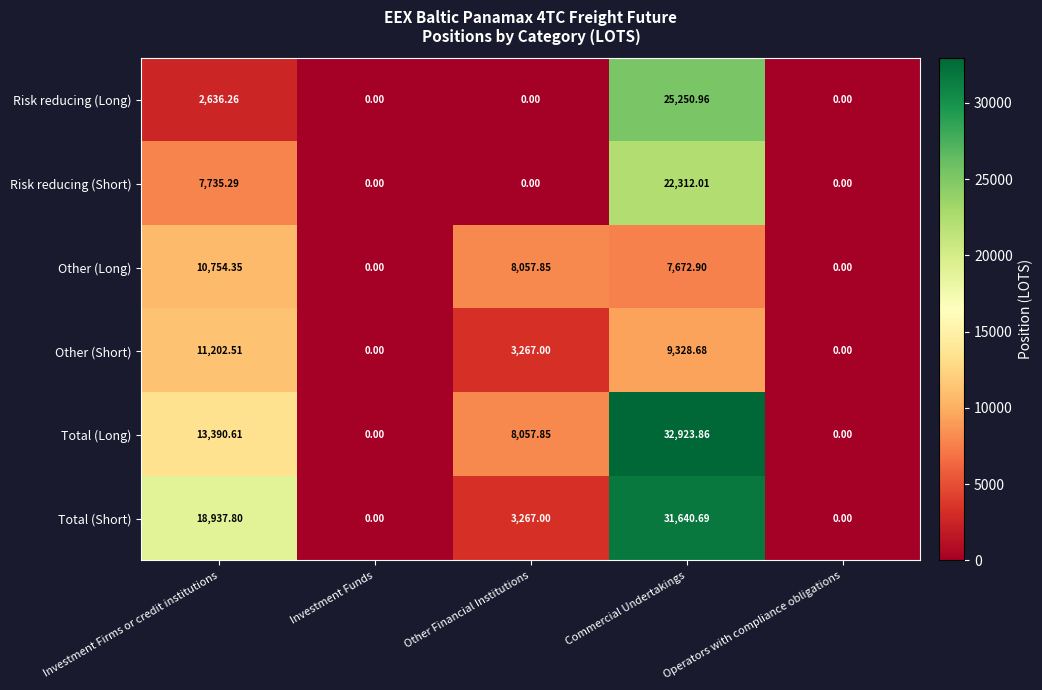

At how many categories does at least one series exceed 29018?

1